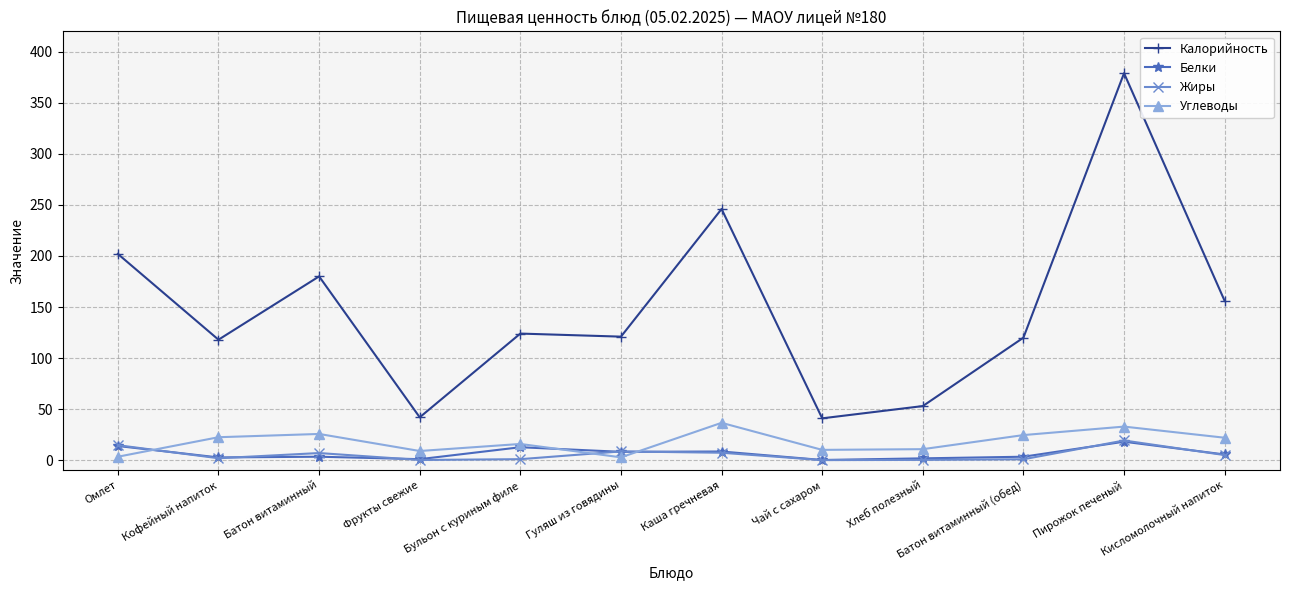

Between Бульон с куриным филе and Хлеб полезный, which series saw the biggest shift?

Калорийность